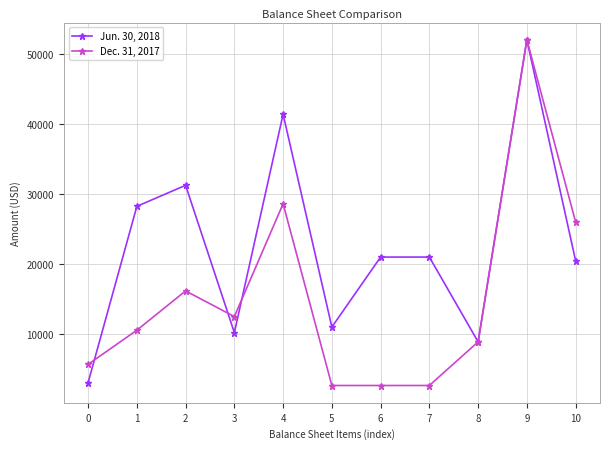

Between 0 and 10, which series saw the biggest shift?

Dec. 31, 2017